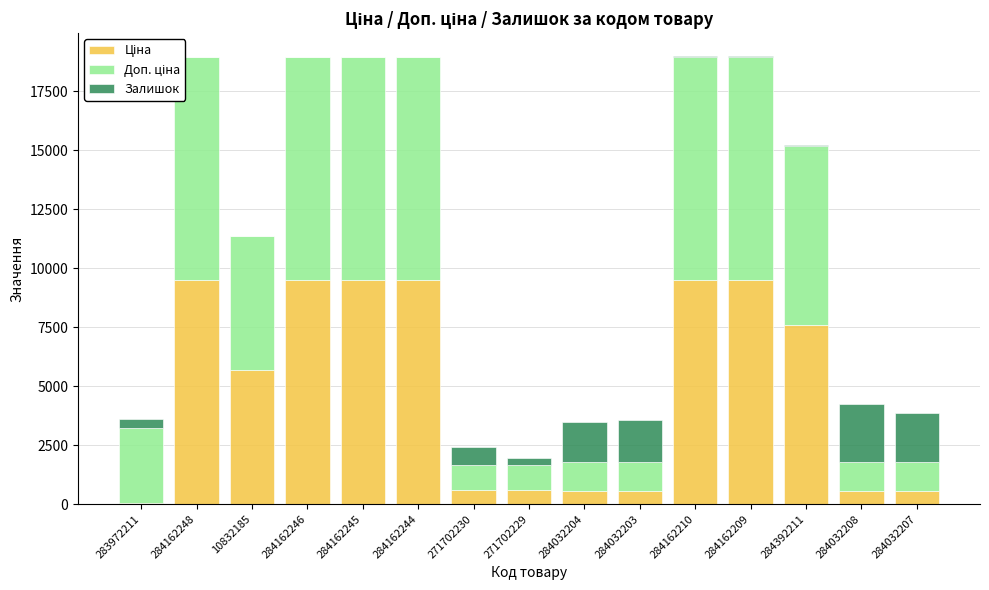

What is the total value across all series at 284032208?

4260.4